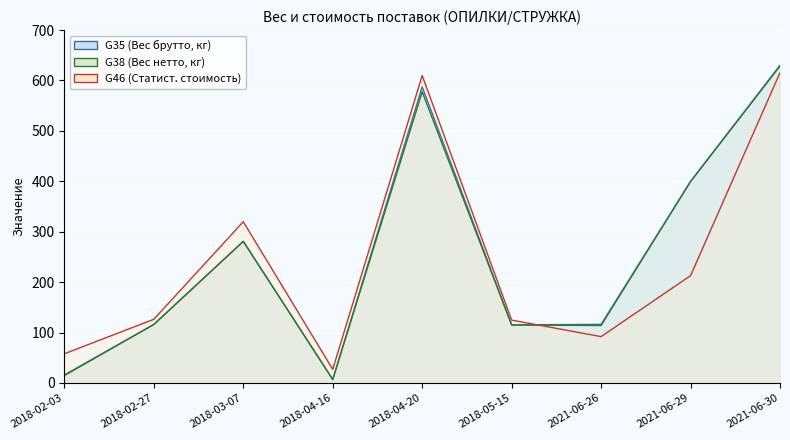

Rank the series at 2018-05-15 from highest to lowest value.

G46 (Статистическая стоимость), G35 (Вес брутто, кг), G38 (Вес нетто, кг)